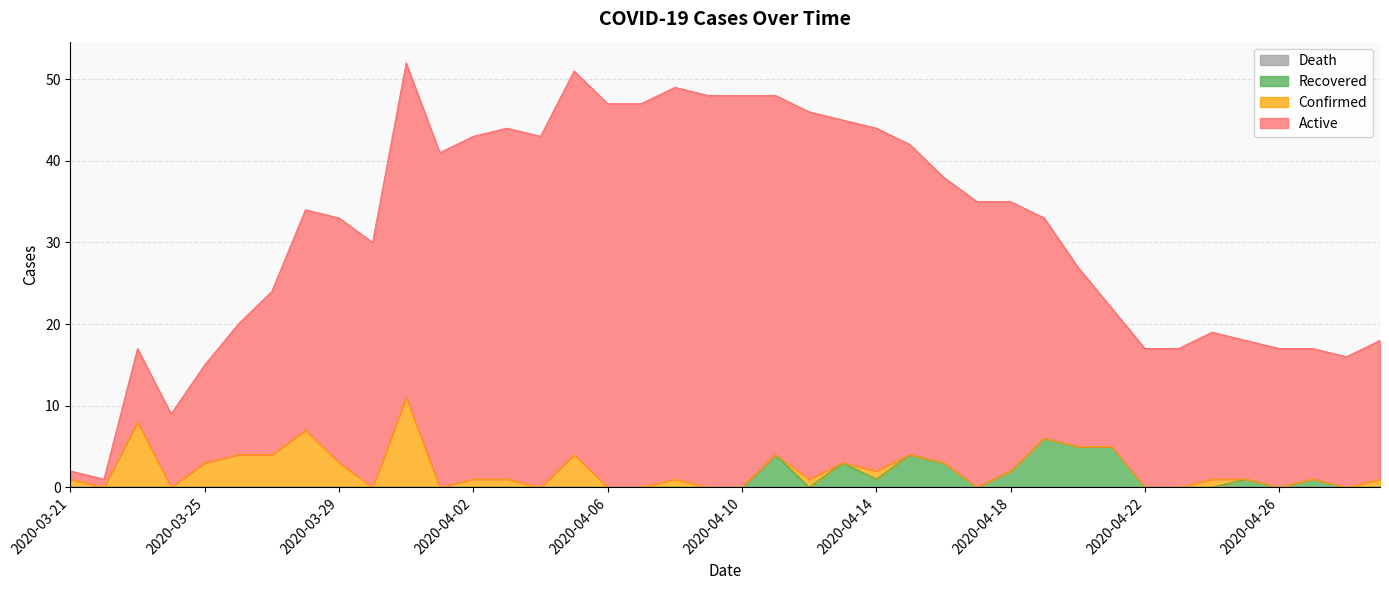

What is the difference between the maximum and minimum values in the Recovered series?

6